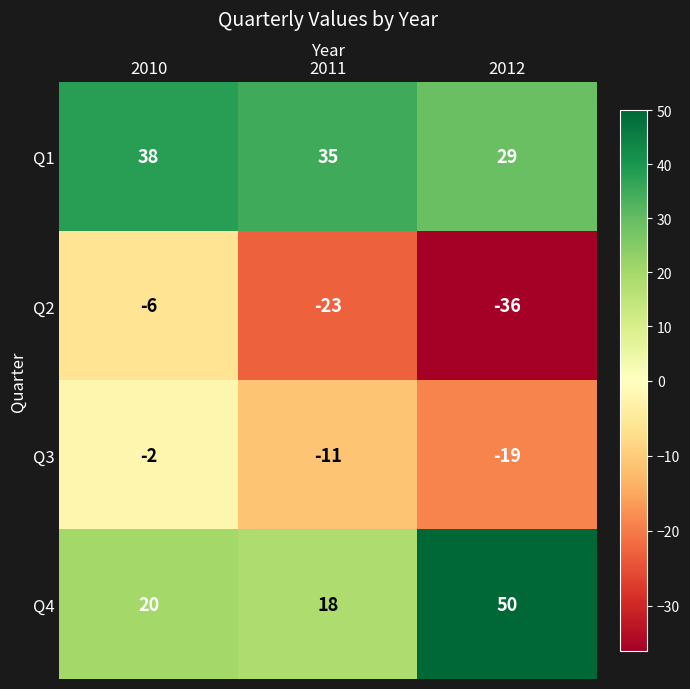

Which series has the largest total across all categories?

Q1